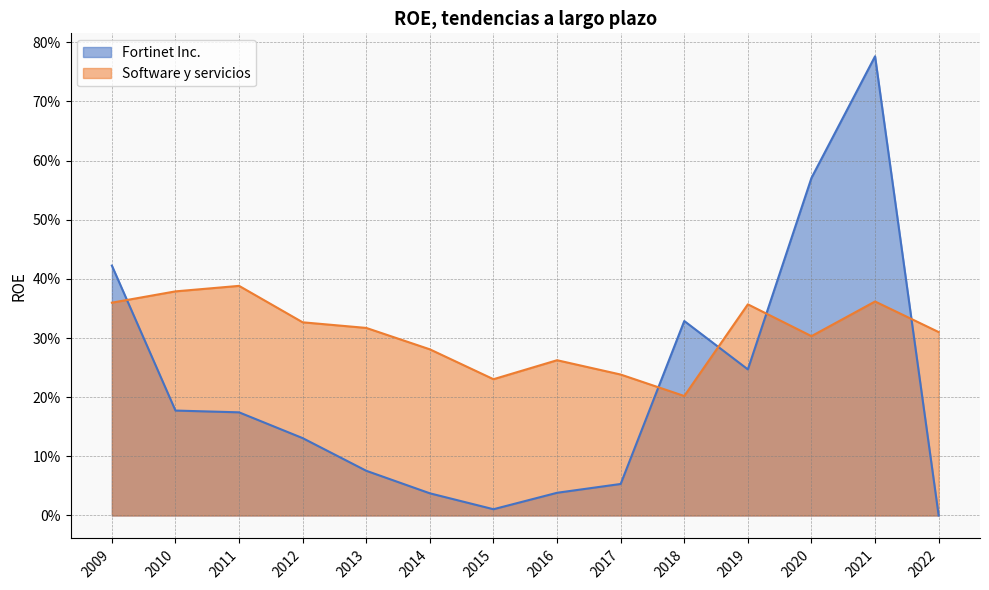

Rank the series at 2012 from lowest to highest value.

Fortinet Inc., Software y servicios